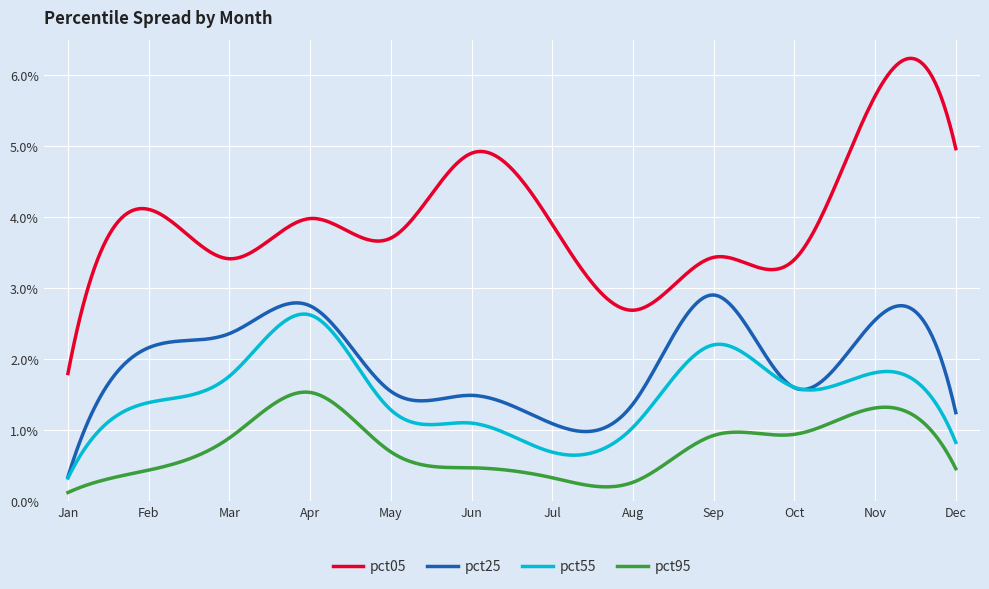

Which series has the widest spread of values?

pct05